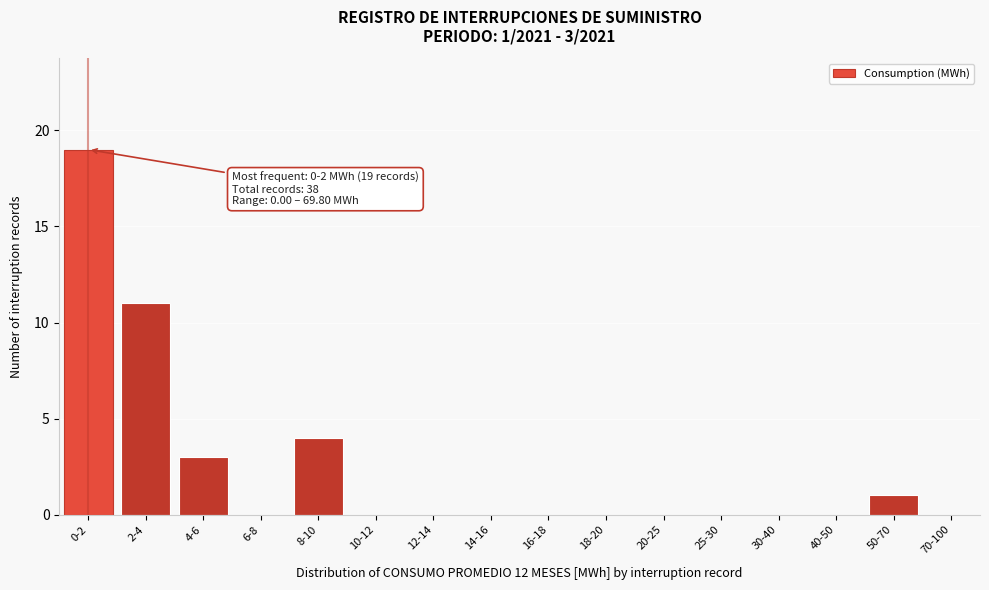

Reading left to right, transcribe all the data shown in this chart.

0-2=19	2-4=11	4-6=3	6-8=0	8-10=4	10-12=0	12-14=0	14-16=0	16-18=0	18-20=0	20-25=0	25-30=0	30-40=0	40-50=0	50-70=1	70-100=0